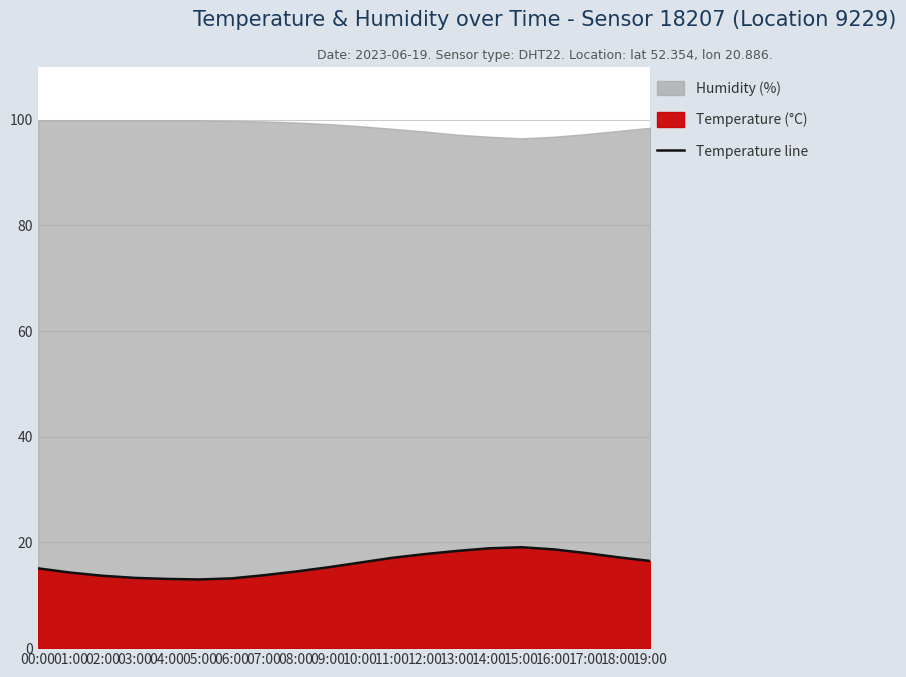

List the labels in order of value, largest first.

15:00, 14:00, 16:00, 13:00, 17:00, 12:00, 18:00, 11:00, 19:00, 10:00, 09:00, 00:00, 08:00, 01:00, 07:00, 02:00, 03:00, 06:00, 04:00, 05:00